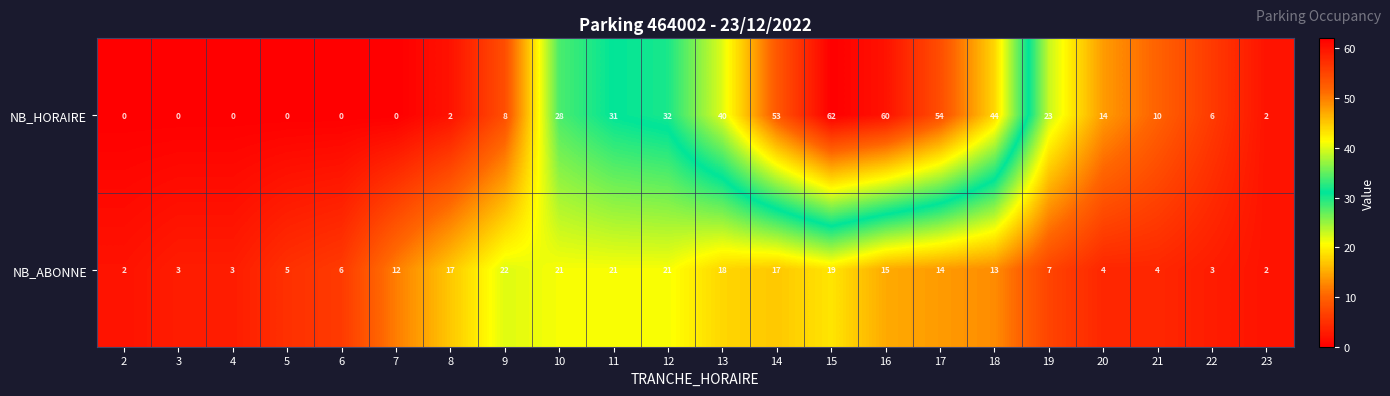

Rank the series at 8 from highest to lowest value.

NB_ABONNE, NB_HORAIRE